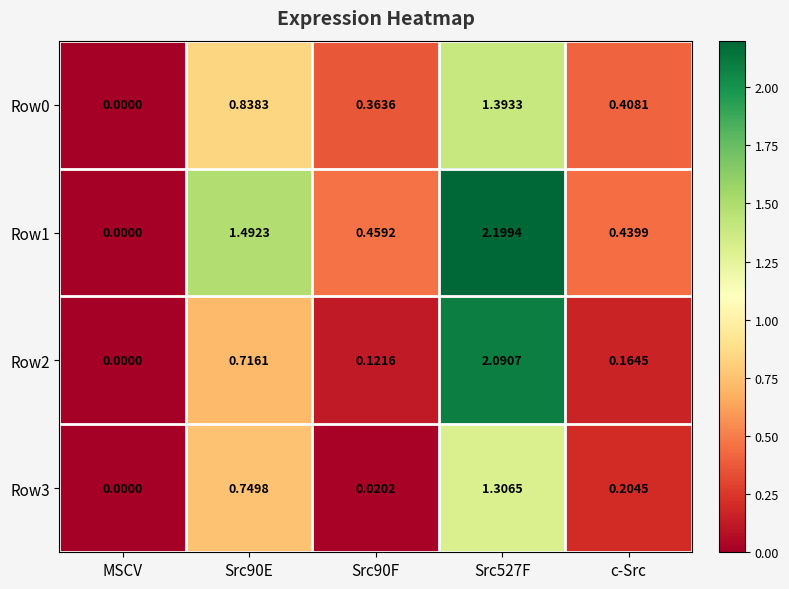

Which label corresponds to the smallest value in the chart?

MSCV